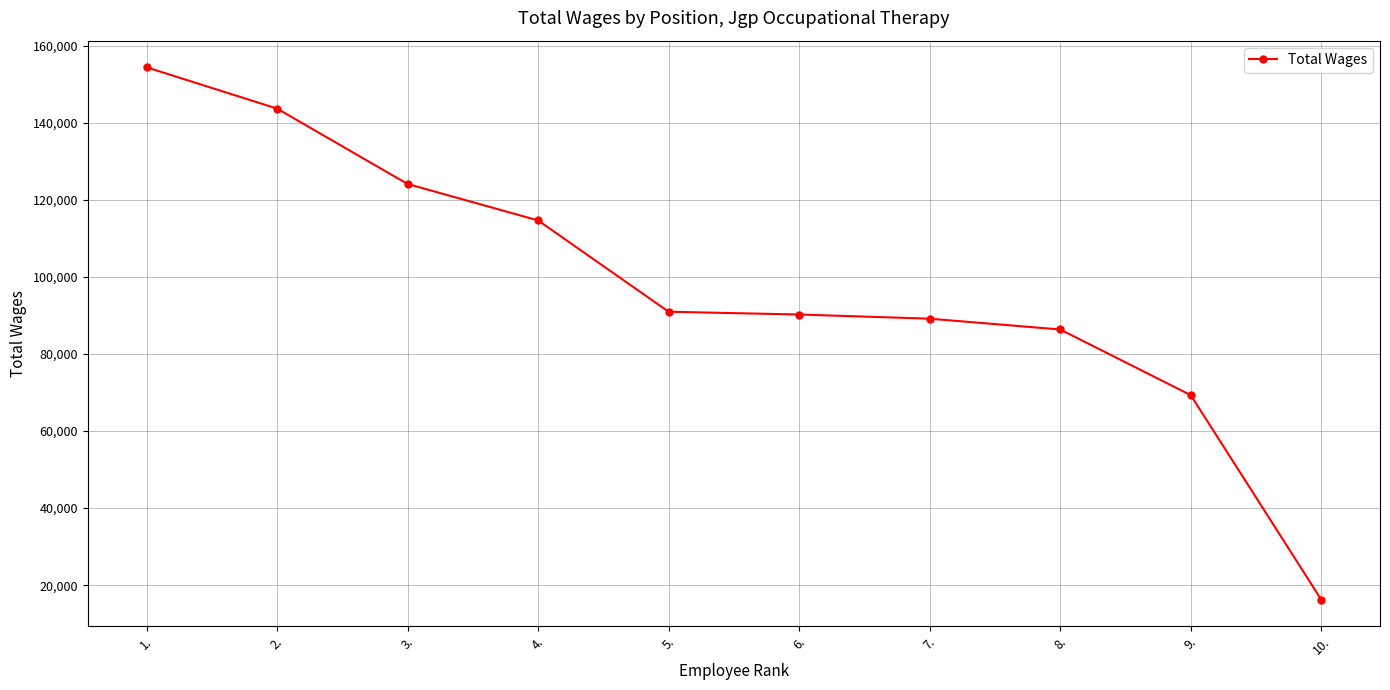

Reading left to right, transcribe all the data shown in this chart.

1.=154416	2.=143699	3.=124131	4.=114667	5.=90965	6.=90248	7.=89161	8.=86361	9.=69321	10.=16243